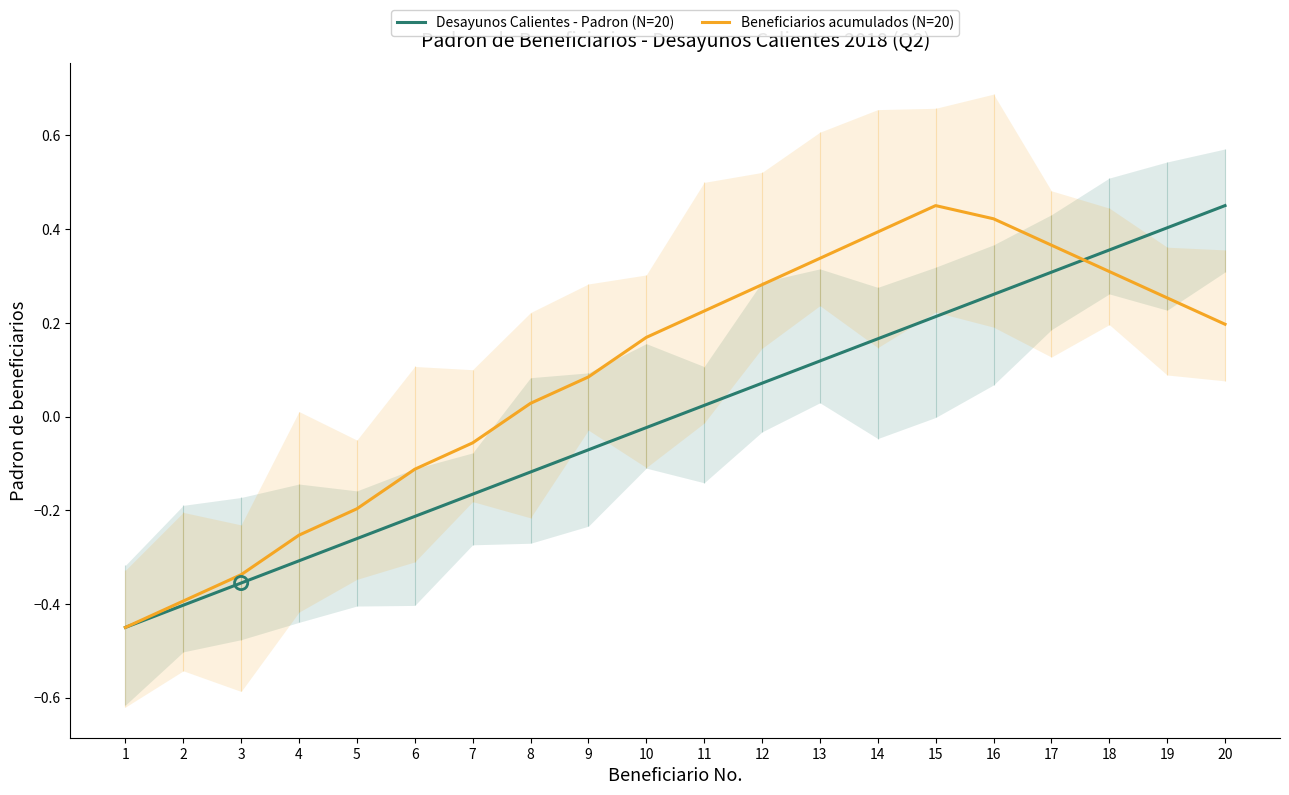

Which series has the largest total across all categories?

Beneficiarios acumulados (N=20)